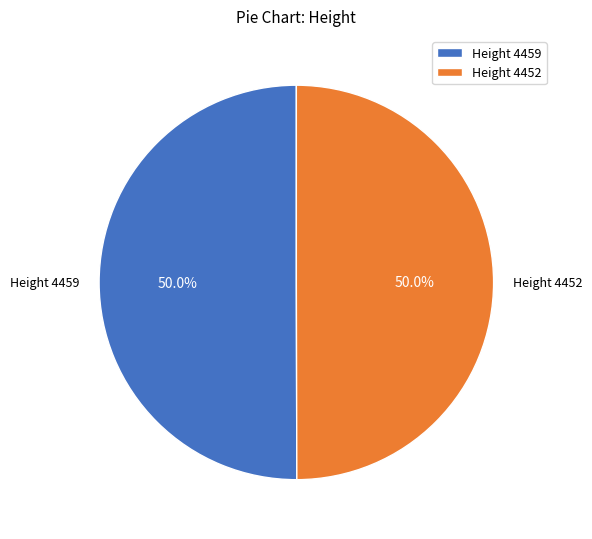

What percentage do Height 4459 and Height 4452 together represent?

100.0%